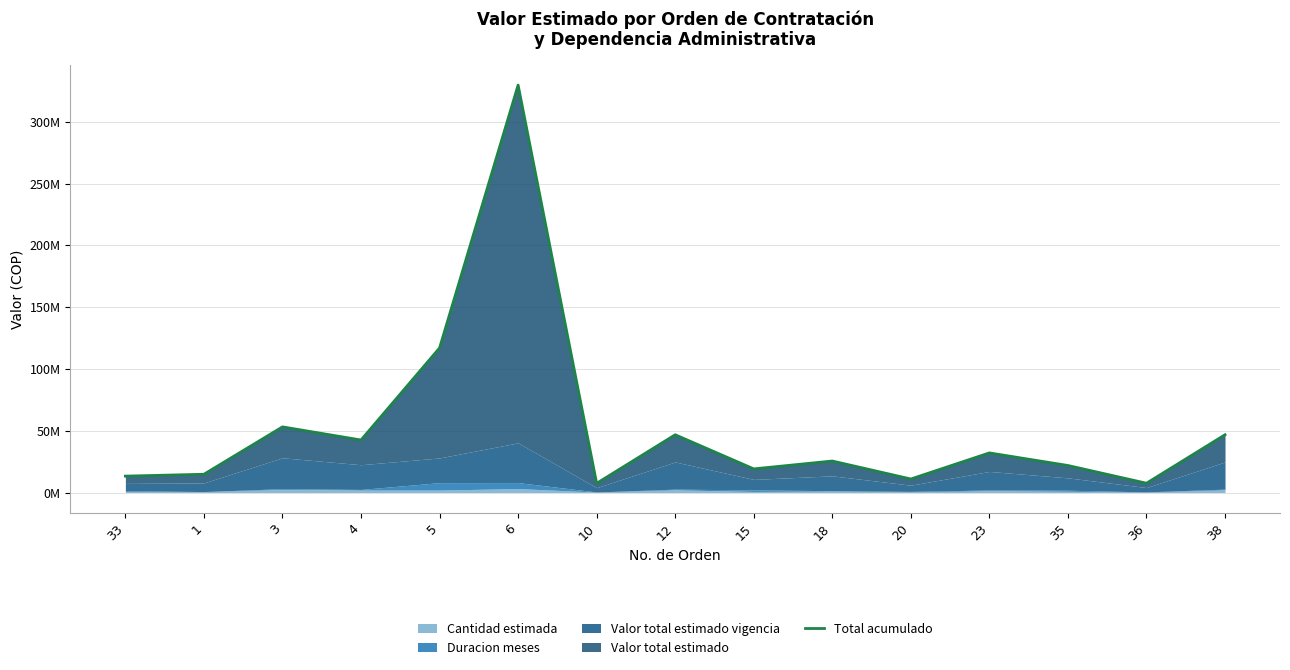

Reading left to right, what are all the values shown in this chart?

13275000	14787500	53125000	42500000	117000000	329737500	7437500	46750000	19125000	25500000	10937500	32062500	21875000	7525000	46750000